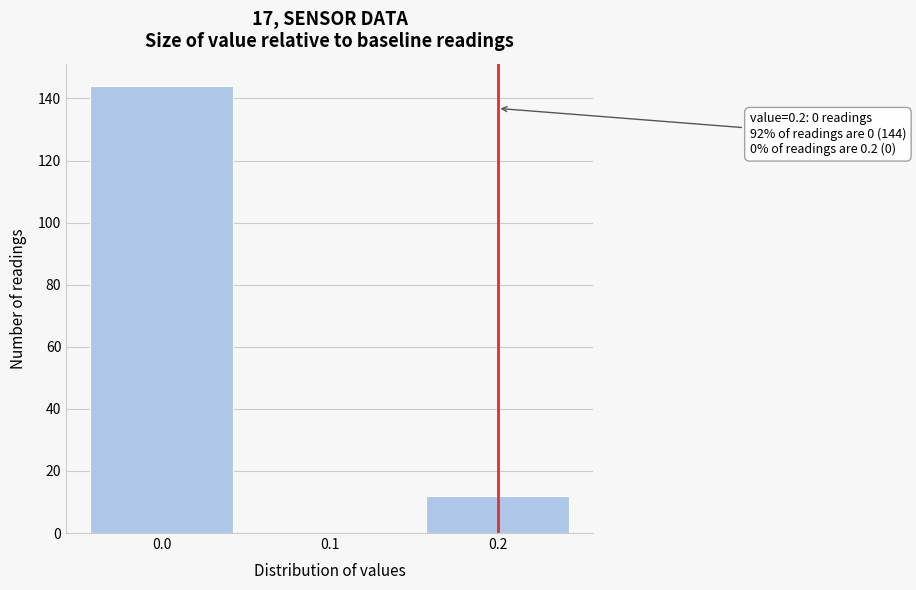

Which range on the x-axis has the tallest bar?

-0.05 to 0.05